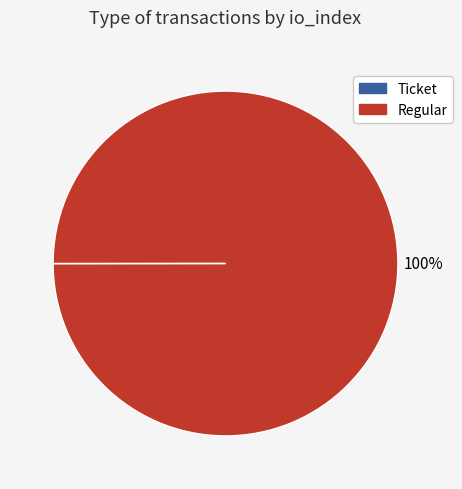

Is there any slice that represents more than half of the pie?

Yes